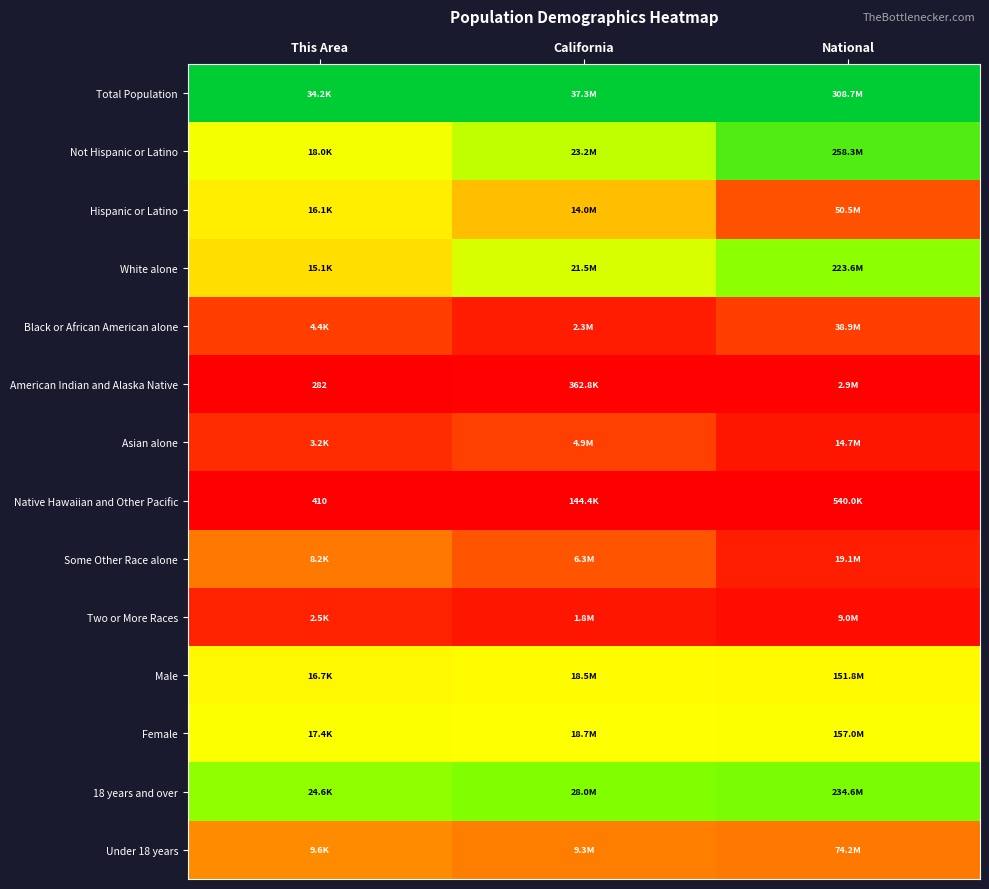

At National, list the series in order from largest to smallest.

Total Population, Not Hispanic or Latino, 18 years and over, White alone, Female, Male, Under 18 years, Hispanic or Latino, Black or African American alone, Some Other Race alone, Asian alone, Two or More Races, American Indian and Alaska Native, Native Hawaiian and Other Pacific